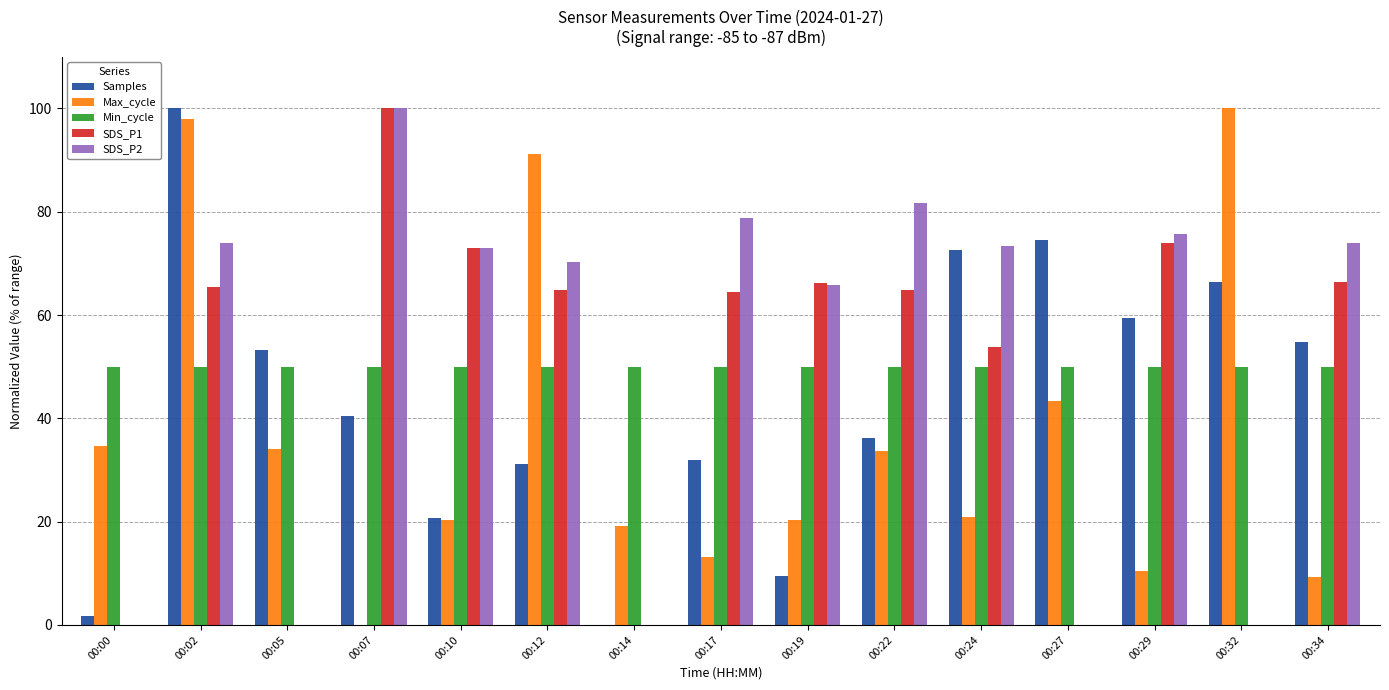

How many groups of bars are there?

15